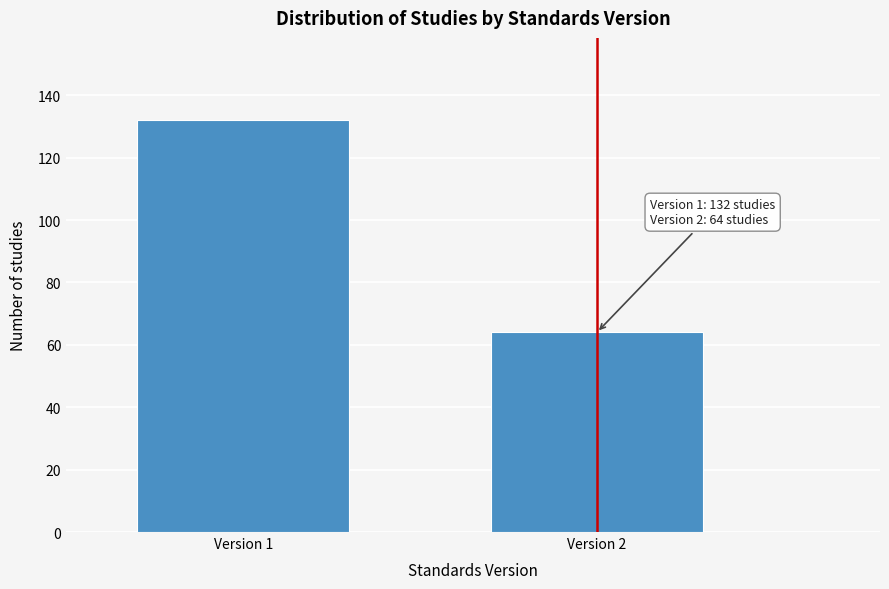

Reading left to right, what are all the values shown in this chart?

132	64